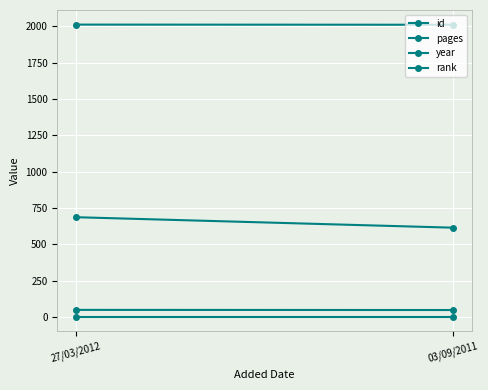

What is the label of the 2nd point from the right?

27/03/2012